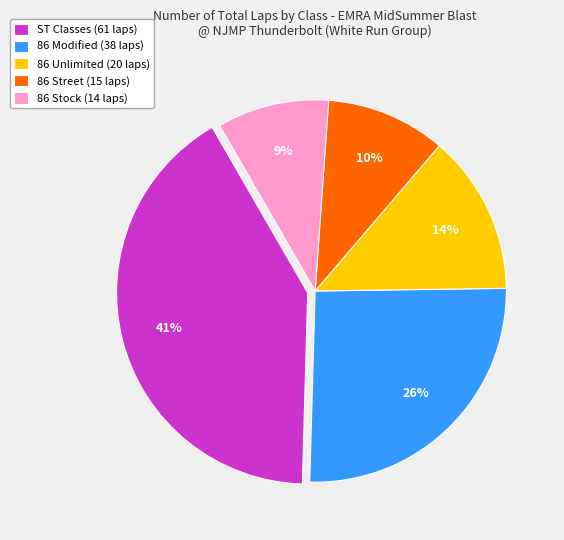

Between 86 Stock (14 laps) and ST Classes (61 laps), which is larger?

ST Classes (61 laps)